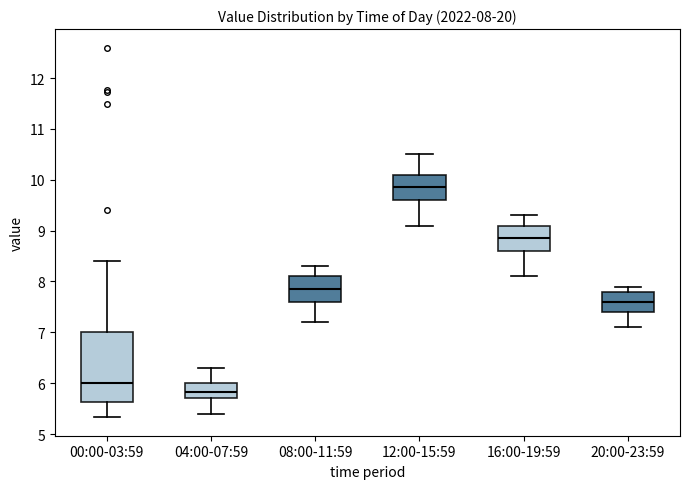

Comparing the boxes themselves (not the whiskers), which one is the tallest?

00:00-03:59